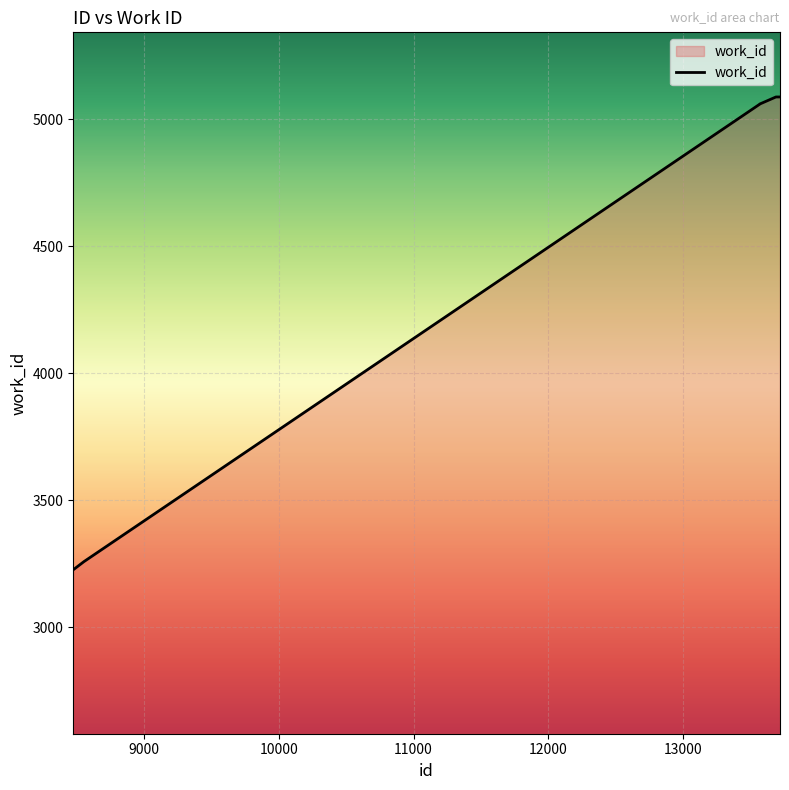

What is the difference between the maximum and minimum values?

1861